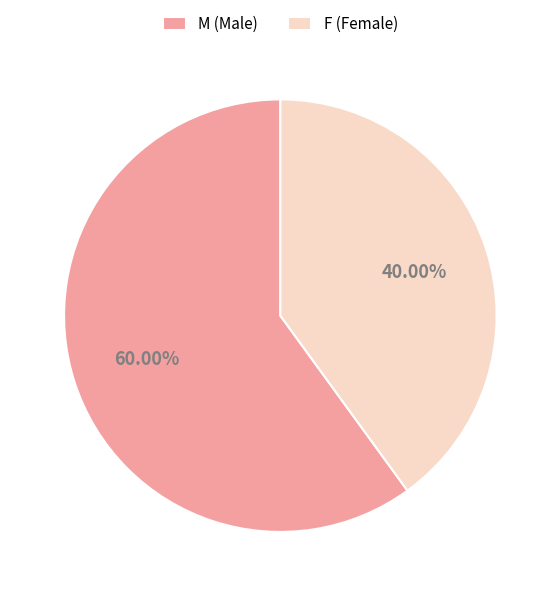

What is the smallest slice in the pie chart?

F